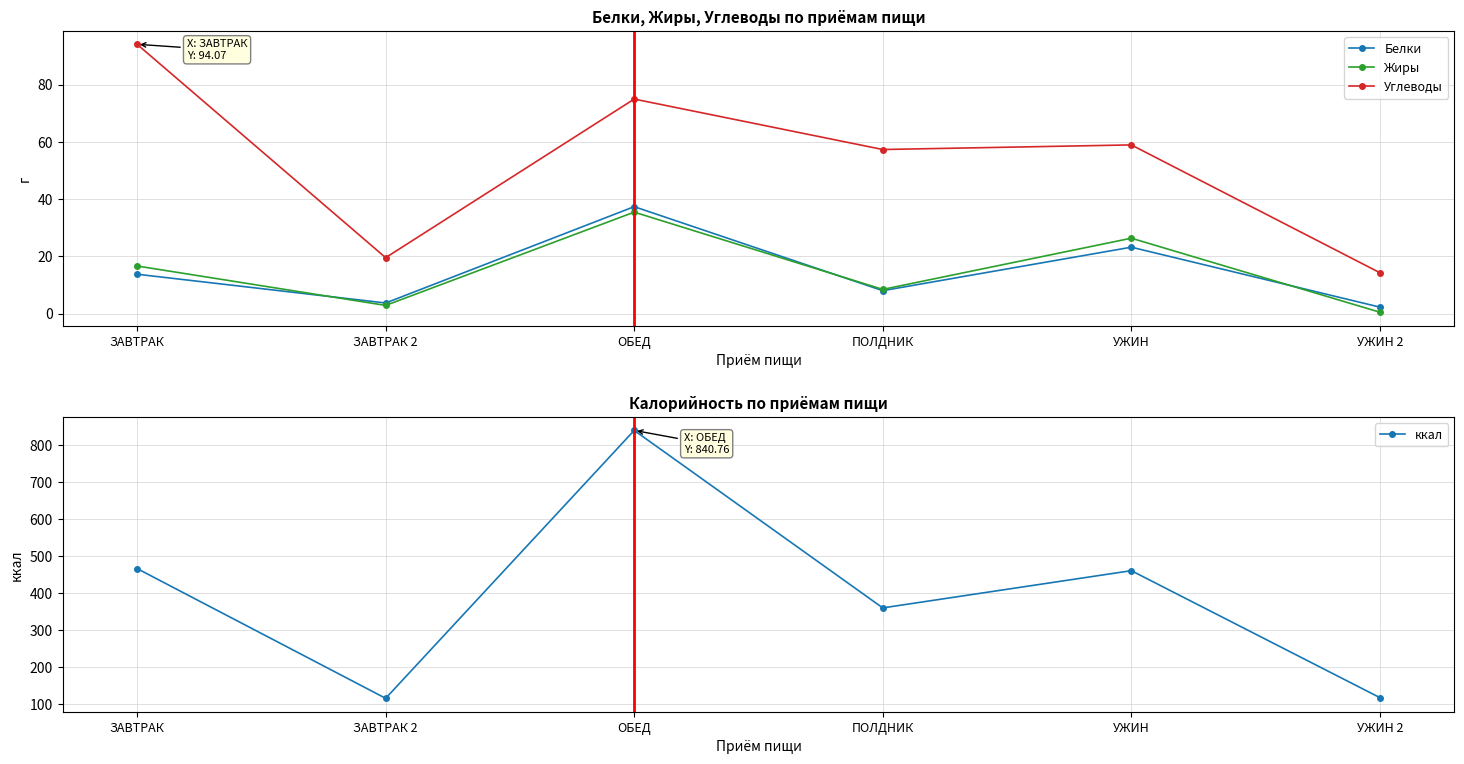

What is the minimum value shown in the chart?

0.5